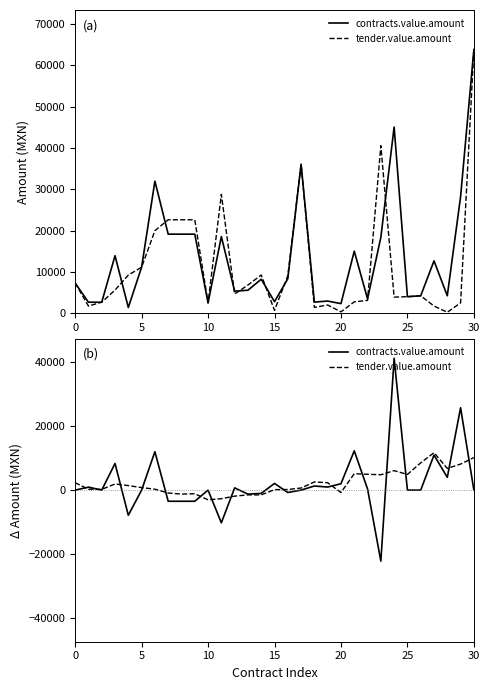

What value does the tender.value.amount series have at 28?

6772.1